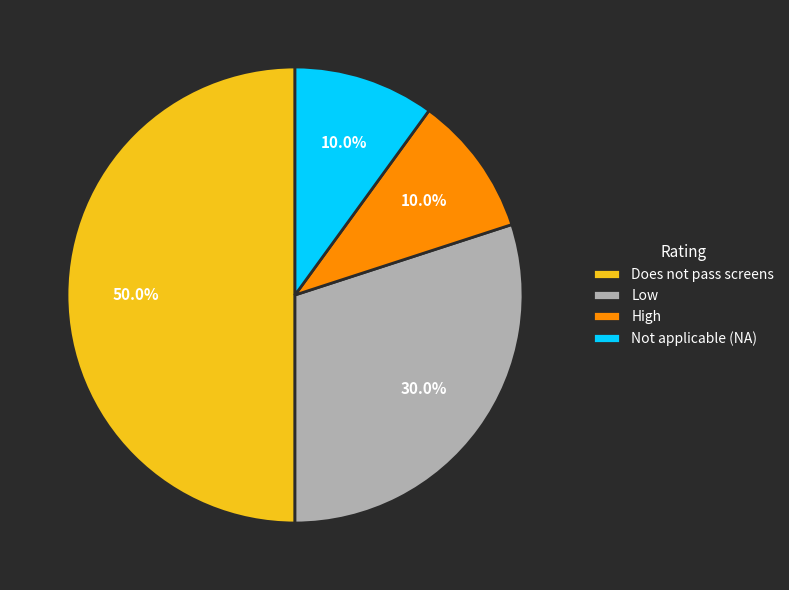

Is High the majority of the pie?

No